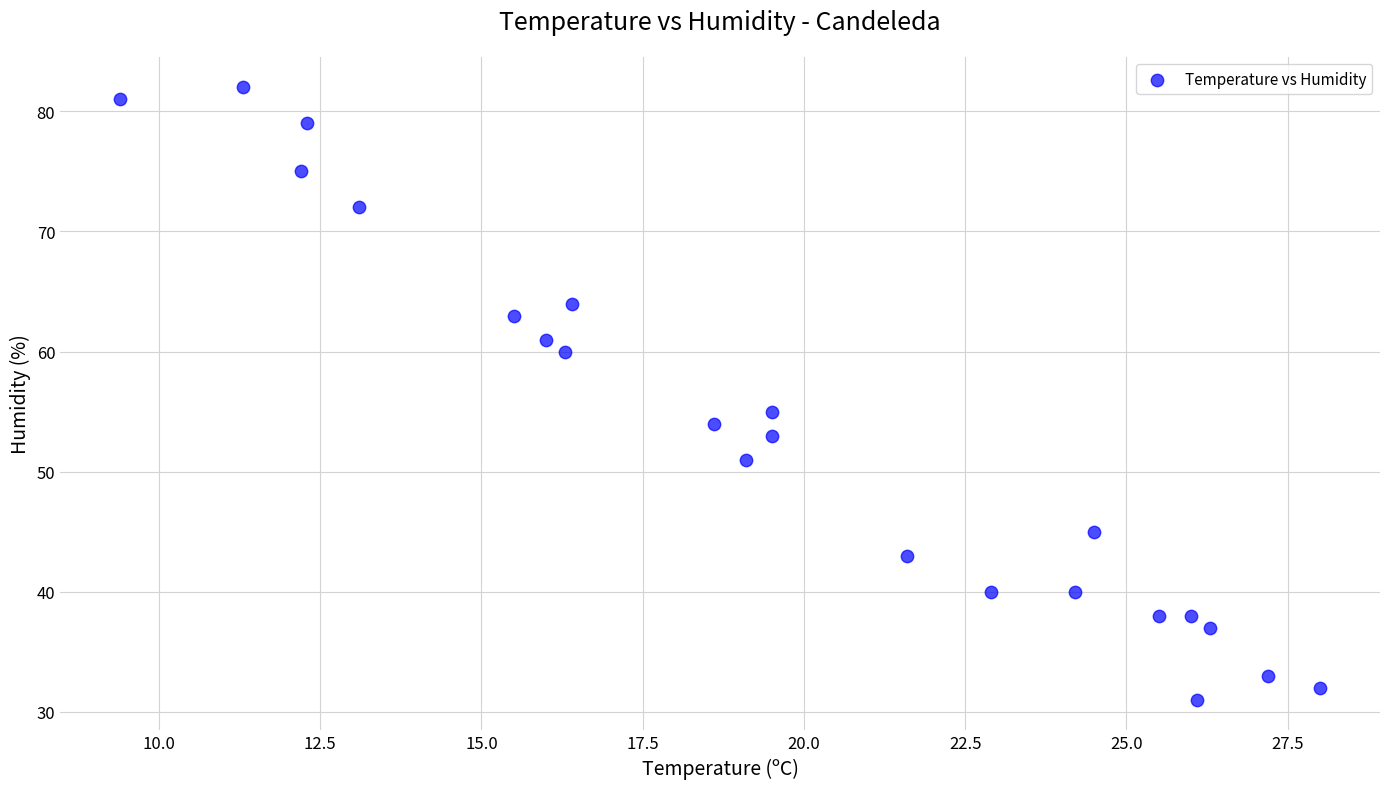

What Y value in the scatter plot is closest to 56?

55